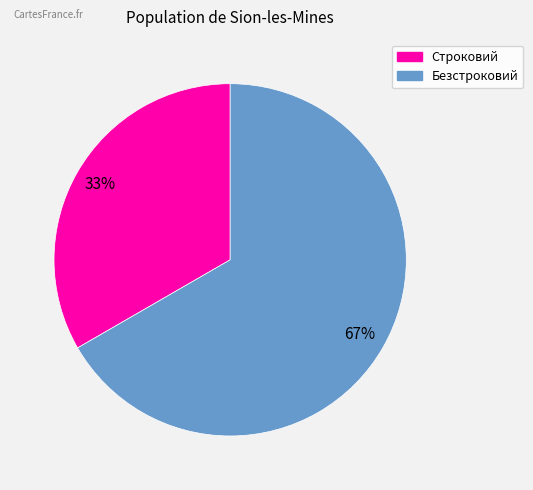

To the nearest percent, what is the combined percentage of Безстроковий and Строковий?

100%